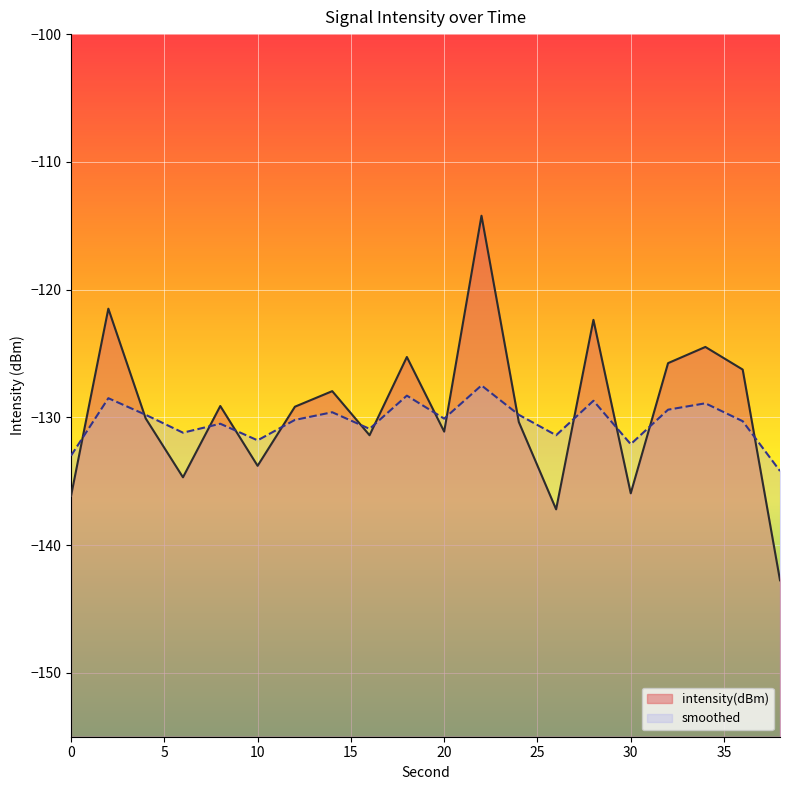

Is the value of smoothed at 8 greater than the value of intensity(dBm) at 26?

Yes